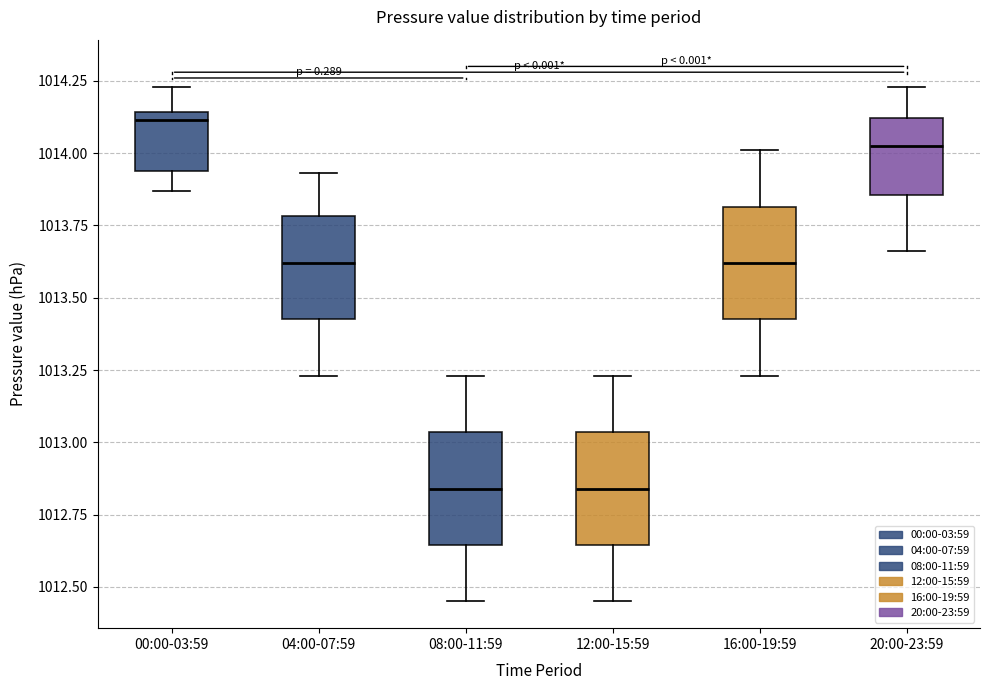

Reading left to right, read every box against the y-axis: the position of its median line, the range the box covers, and the ends of its whiskers. The values are not printed on the chart, so give them approximately, as read against the axis.

00:00-03:59: median 1014.10, box 1013.95 to 1014.15, whiskers 1013.85 to 1014.25
04:00-07:59: median 1013.60, box 1013.45 to 1013.80, whiskers 1013.25 to 1013.95
08:00-11:59: median 1012.85, box 1012.65 to 1013.05, whiskers 1012.45 to 1013.25
12:00-15:59: median 1012.85, box 1012.65 to 1013.05, whiskers 1012.45 to 1013.25
16:00-19:59: median 1013.60, box 1013.45 to 1013.80, whiskers 1013.25 to 1014.00
20:00-23:59: median 1014.05, box 1013.85 to 1014.10, whiskers 1013.65 to 1014.25